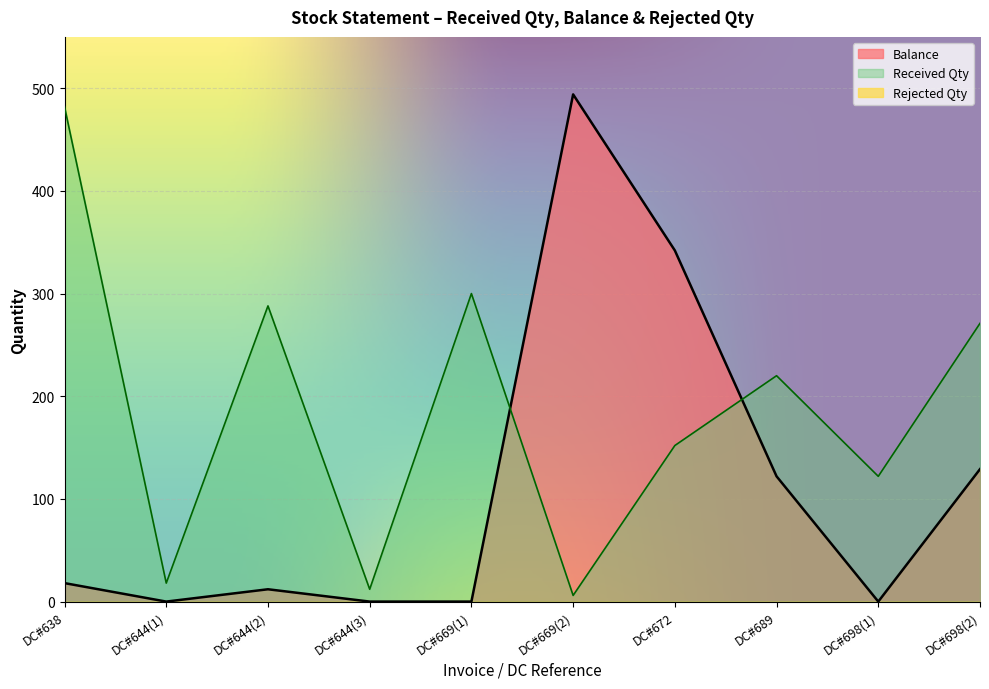

How many positive values are there?

6